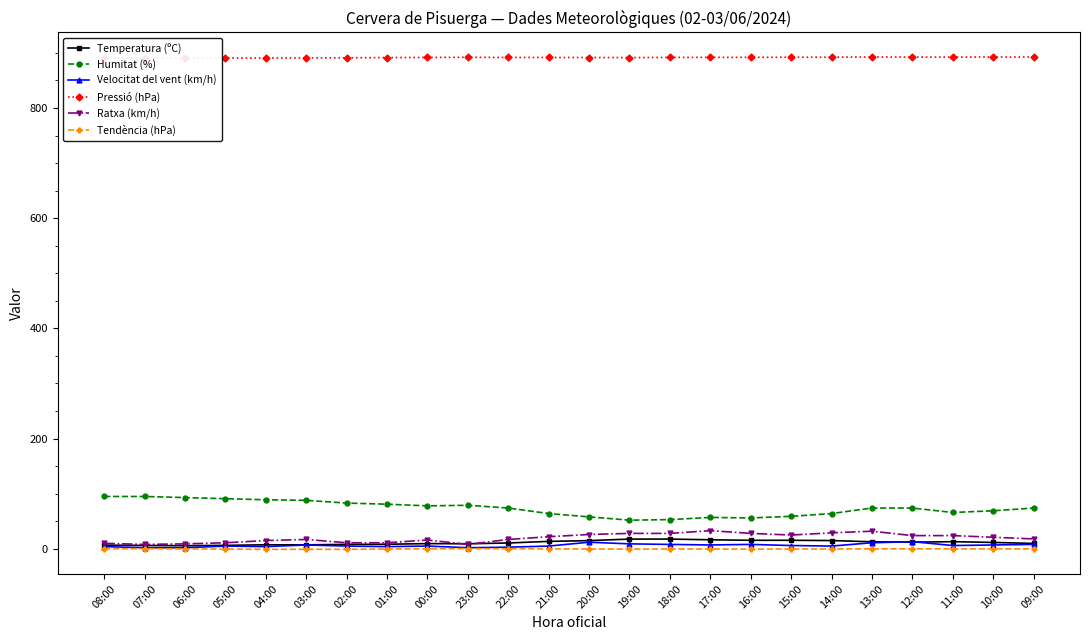

What are all the series names shown in the legend?

Temperatura (ºC), Humitat (%), Velocitat del vent (km/h), Pressió (hPa), Ratxa (km/h), Tendència (hPa)